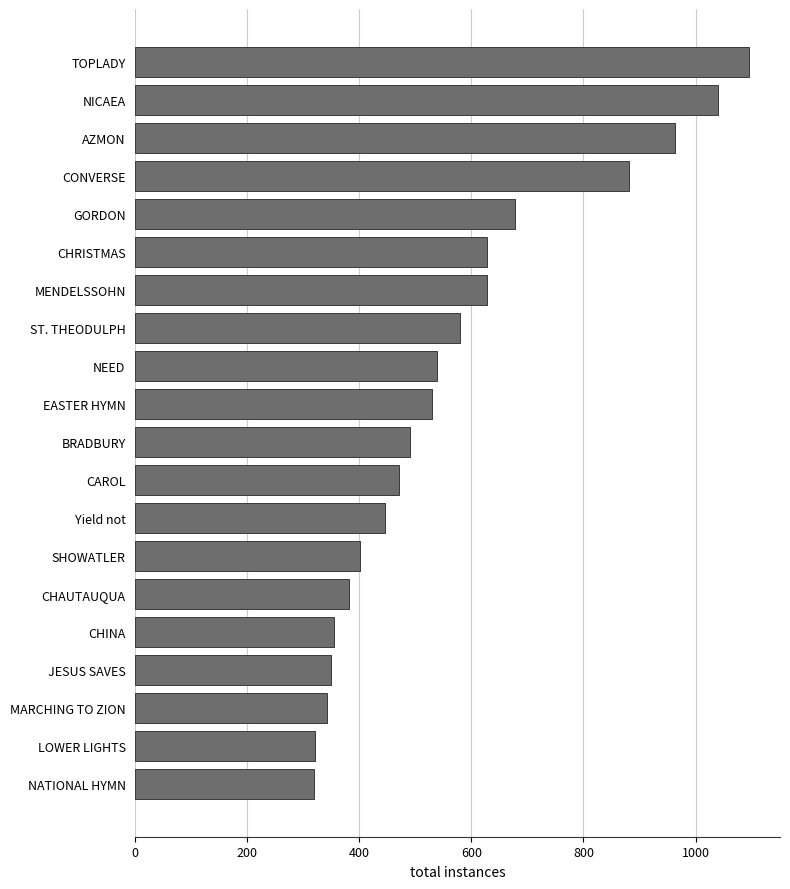

Where is the data nearest to the value 707?

GORDON